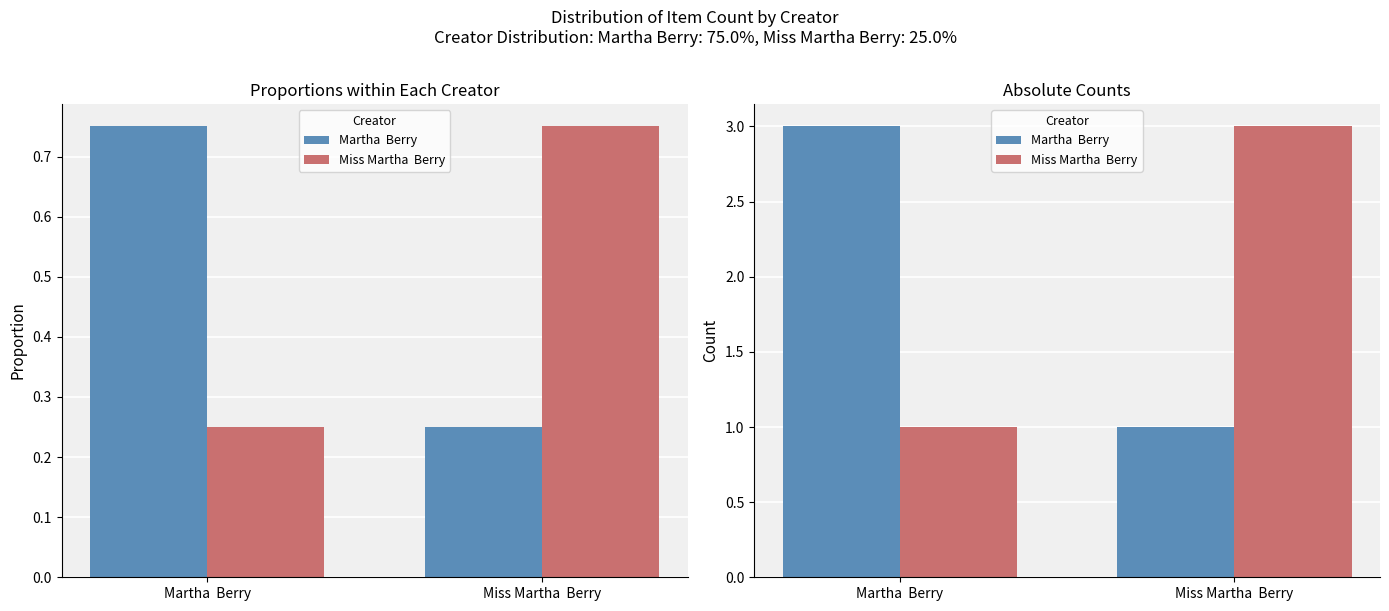

What is the average value of the Miss Martha  Berry series?

2